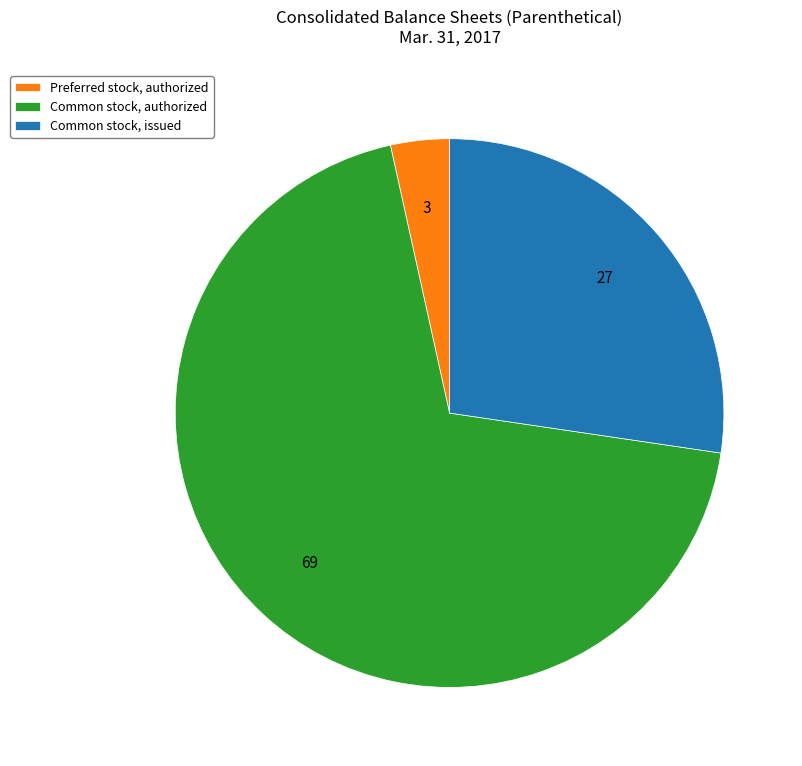

Is the sum of Common stock, authorized and Common stock, issued greater than half?

Yes